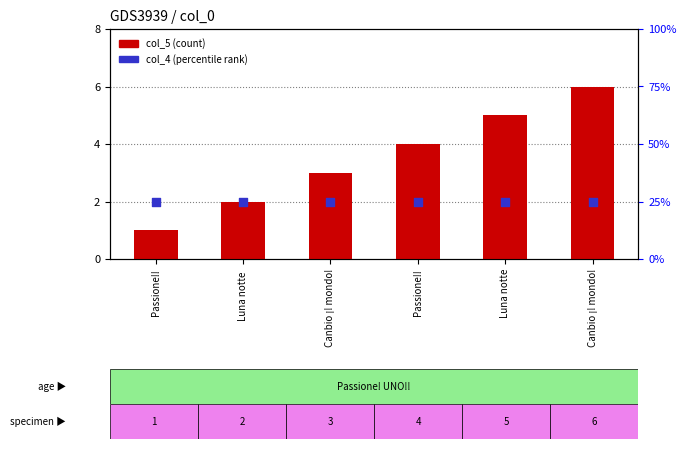

At how many categories does at least one series exceed 9?

6